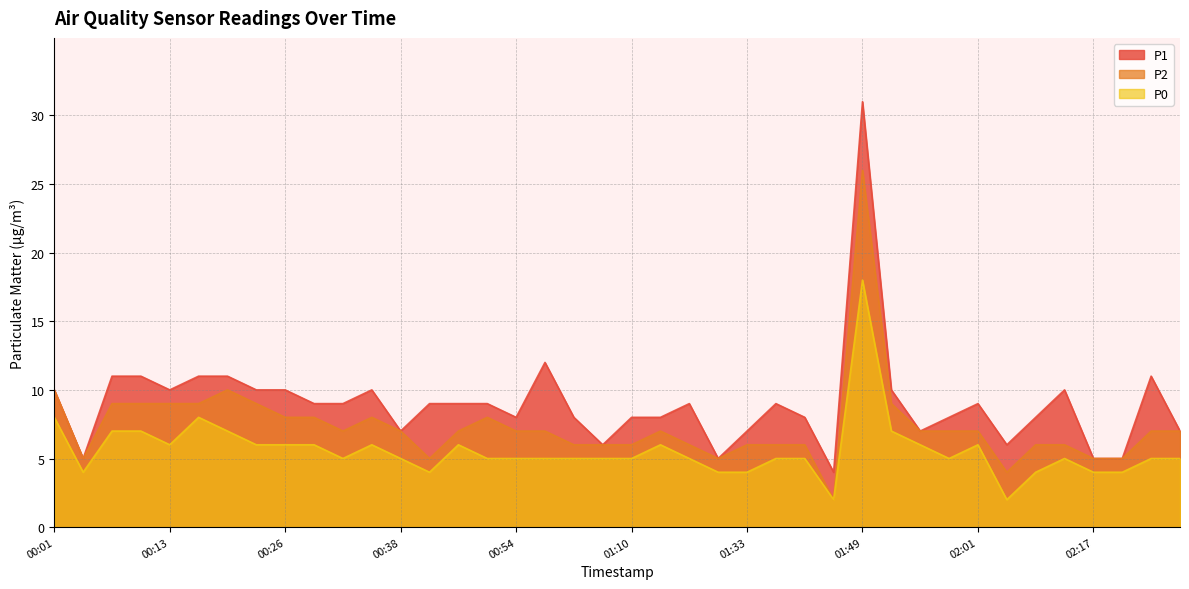

True or false: P1 has more than 0 interior local peaks.

True